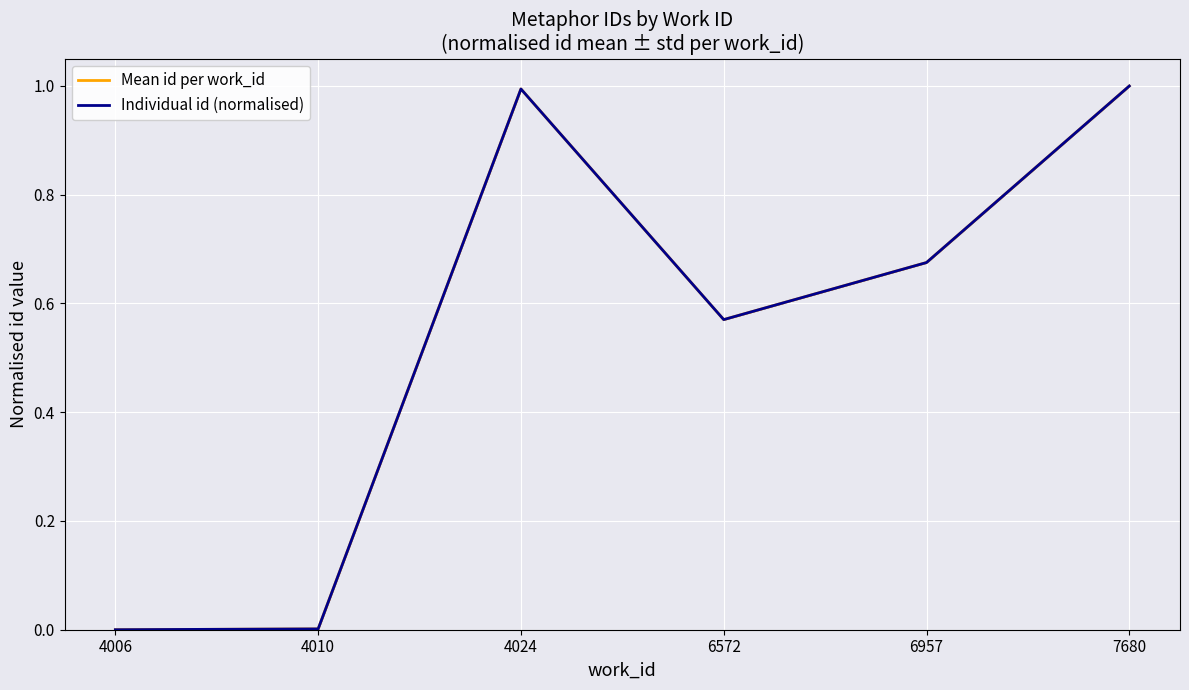

What is the average value of the Mean id per work_id series?

0.5